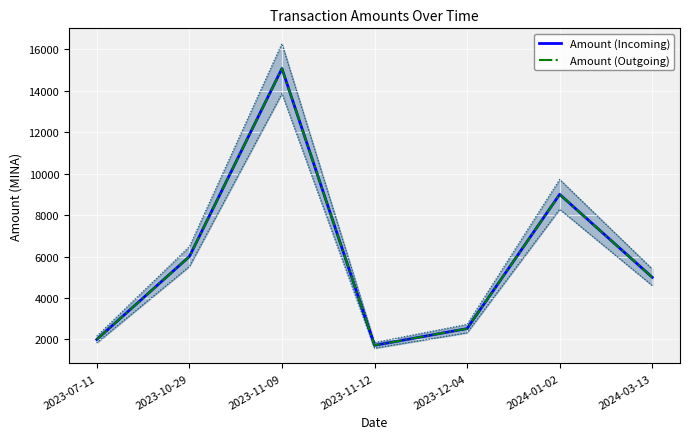

True or false: Amount (Outgoing) and Amount (Incoming) intersect in this chart.

False